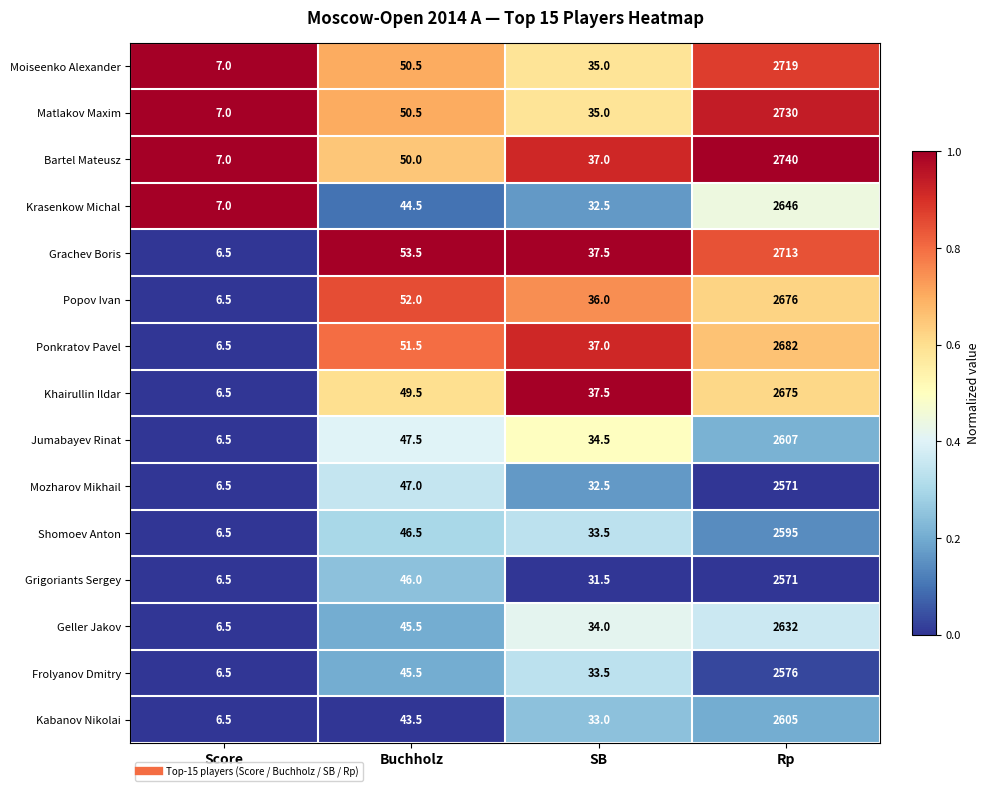

At which category does the chart reach its peak across all series?

Rp